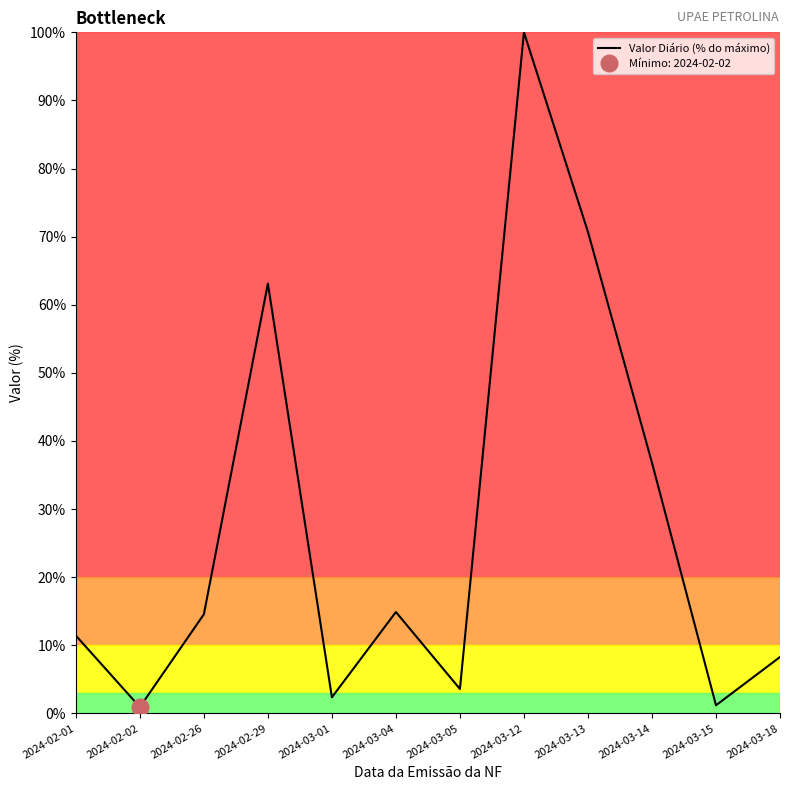

How many points are lower than both their immediate neighbors (excluding endpoints)?

4